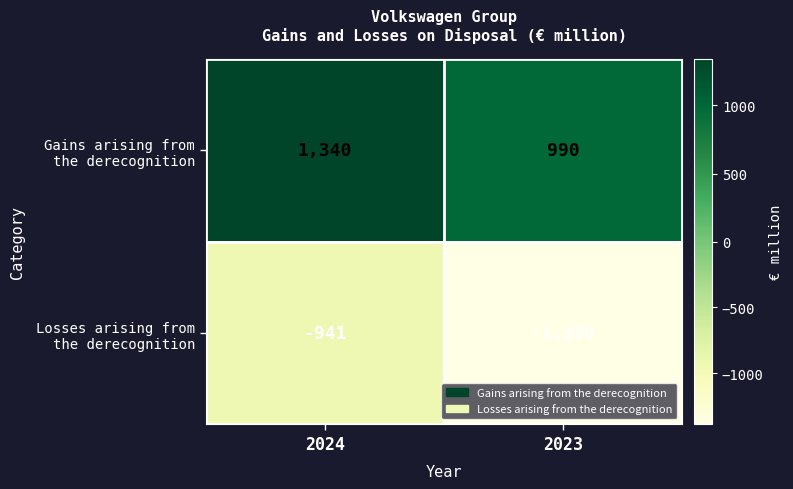

Which label corresponds to the smallest value in the chart?

2023